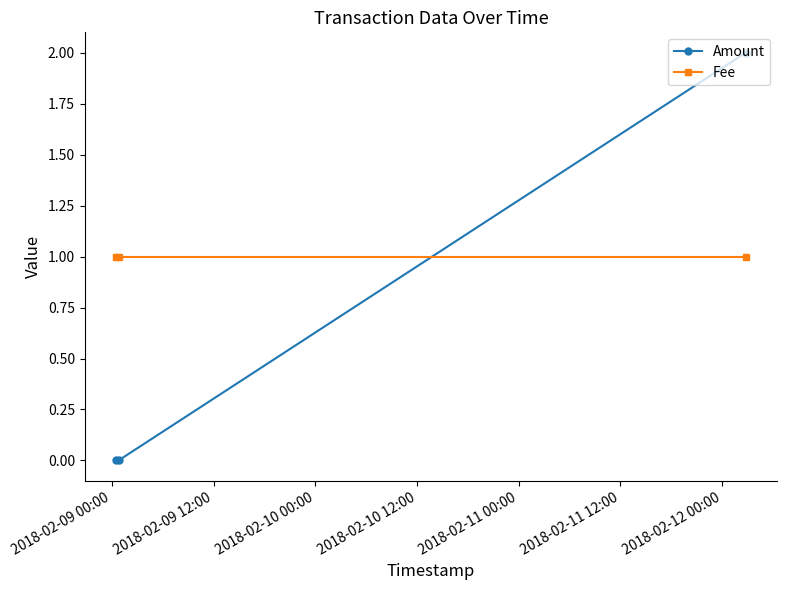

How many lines are shown in the chart?

2